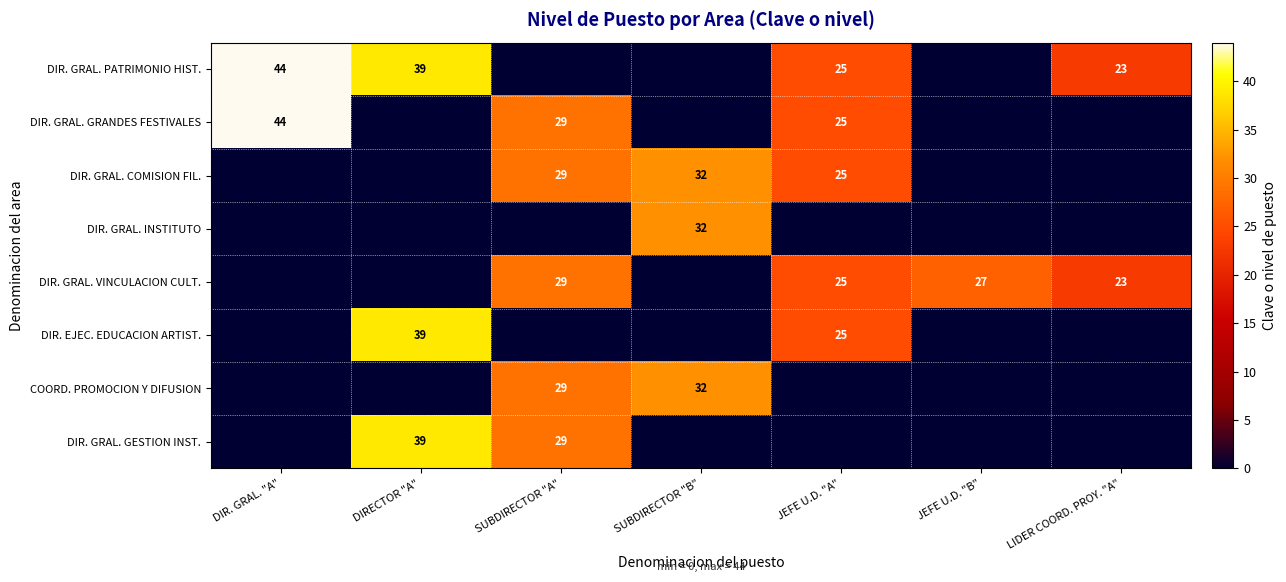

The value of DIR. GRAL. INSTITUTO at SUBDIRECTOR "B" is 32. True or false?

True